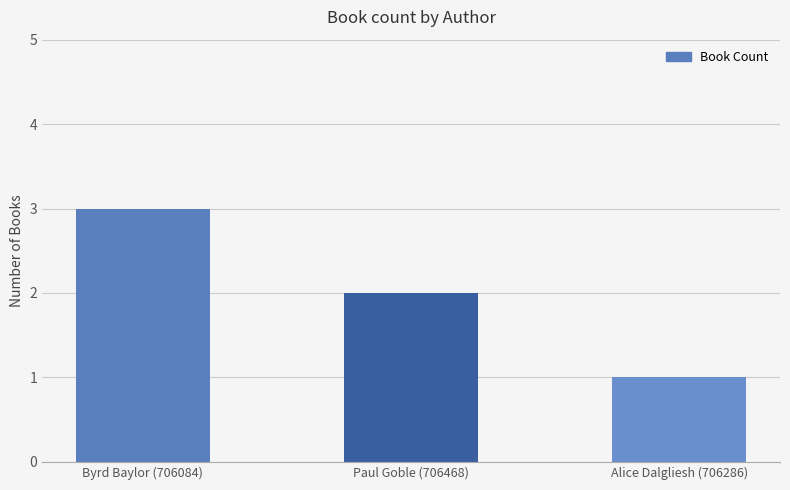

What value does the data have at Paul Goble (706468)?

2